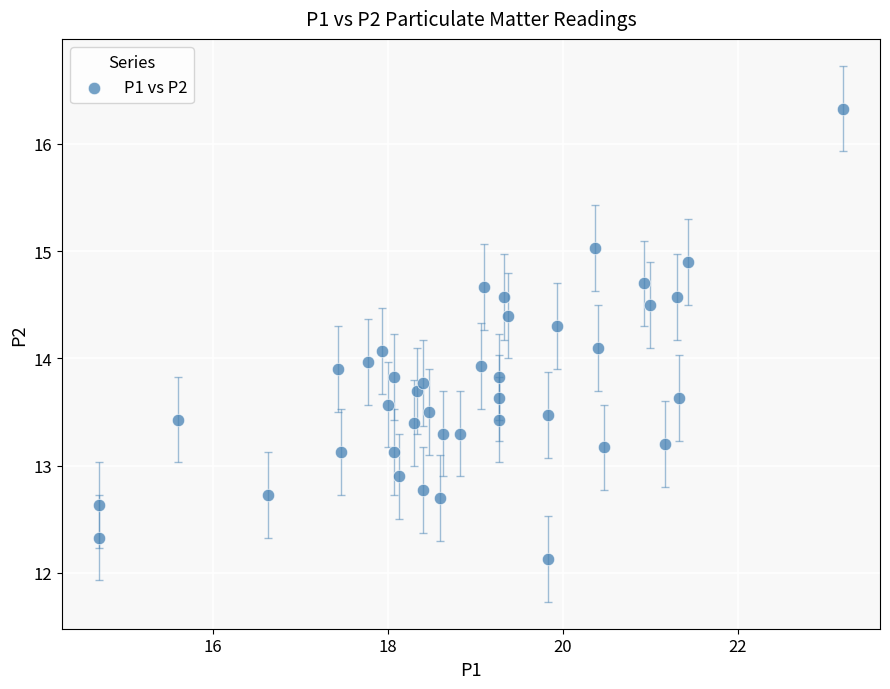

What is the range of Y values (max minus min)?

4.2